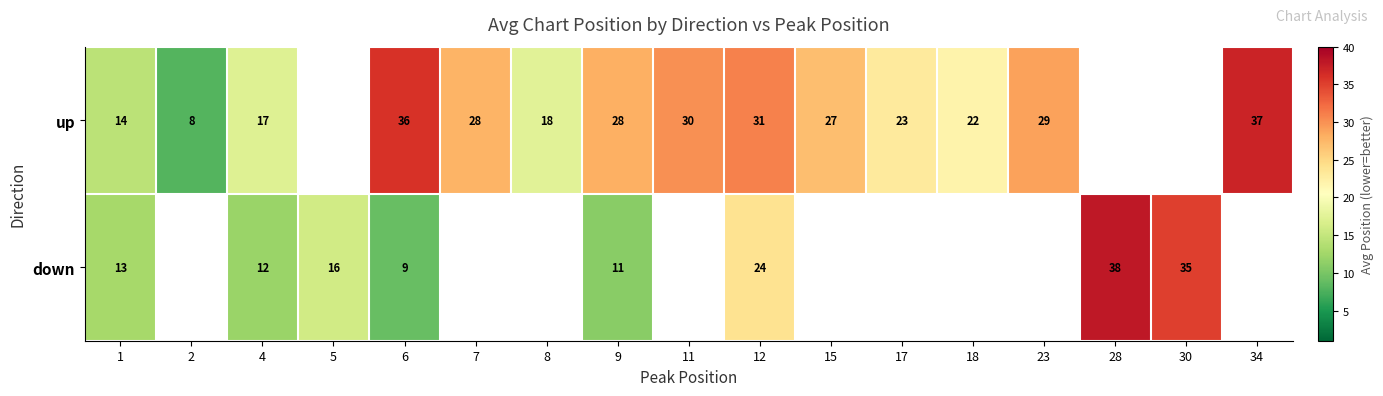

Is the value of up at 15 greater than the value of down at 30?

No